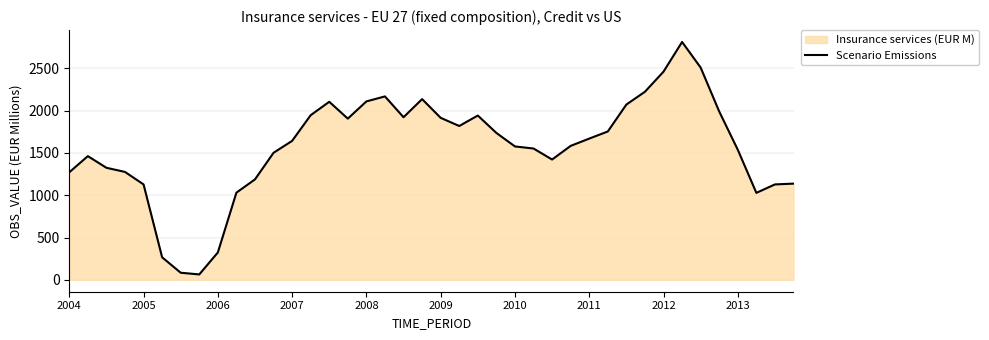

What is the minimum value shown in the chart?

63.7